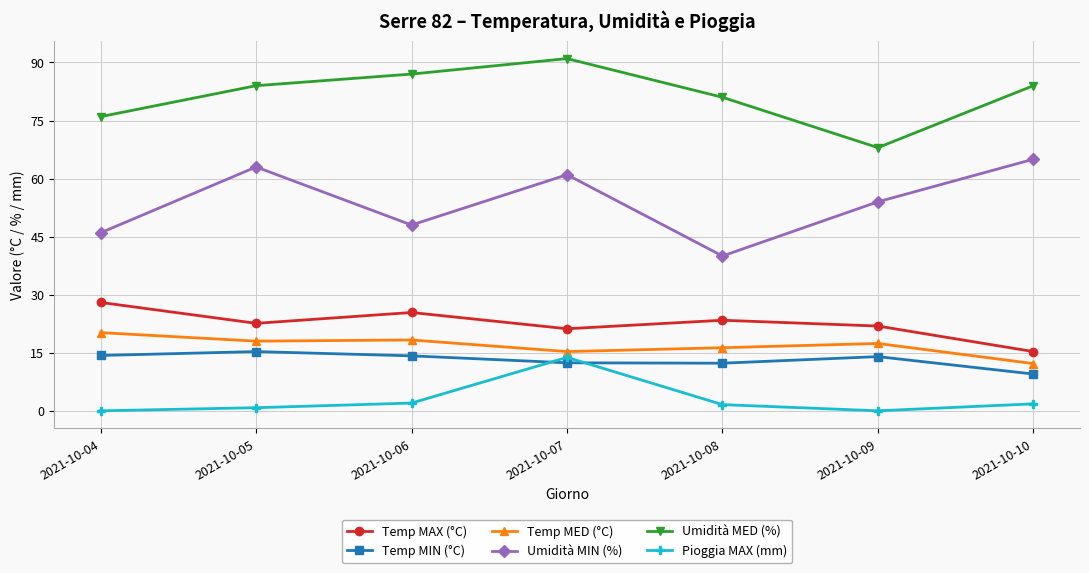

What is the greatest value displayed?

91.0